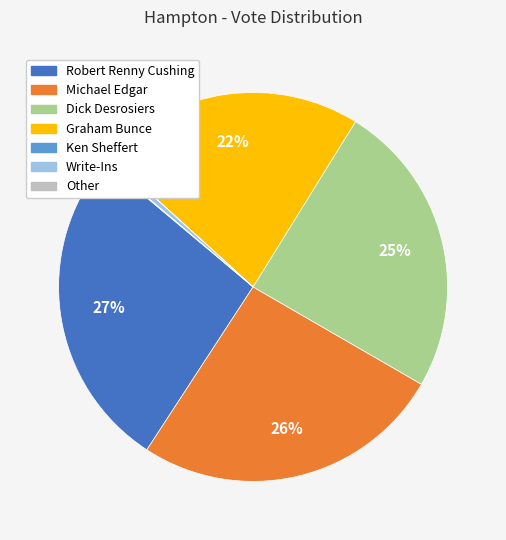

To the nearest percent, what is the average slice percentage?

14%